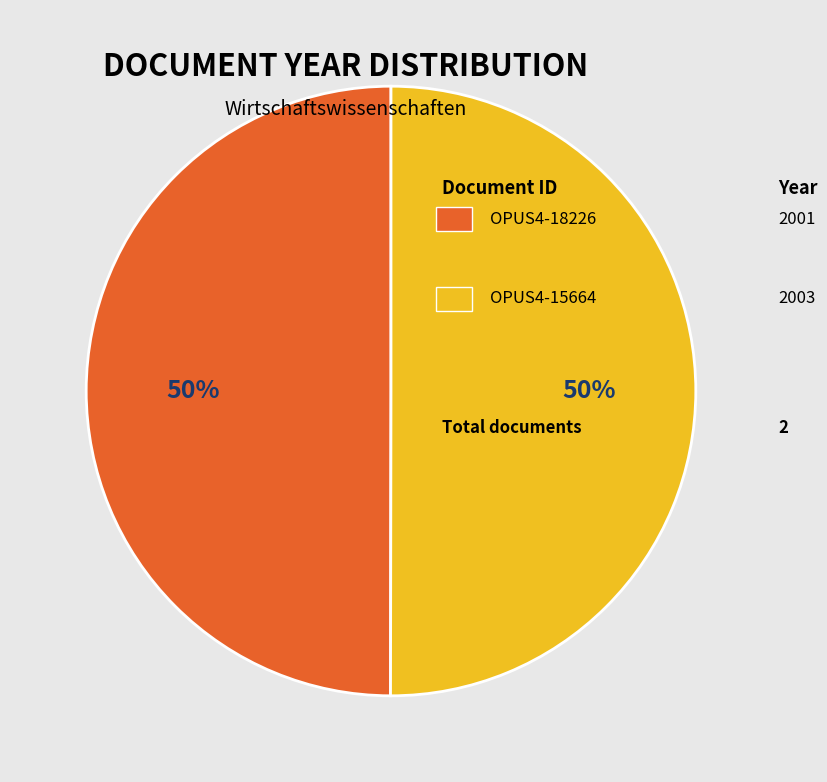

To the nearest percent, what is the average slice percentage?

50%